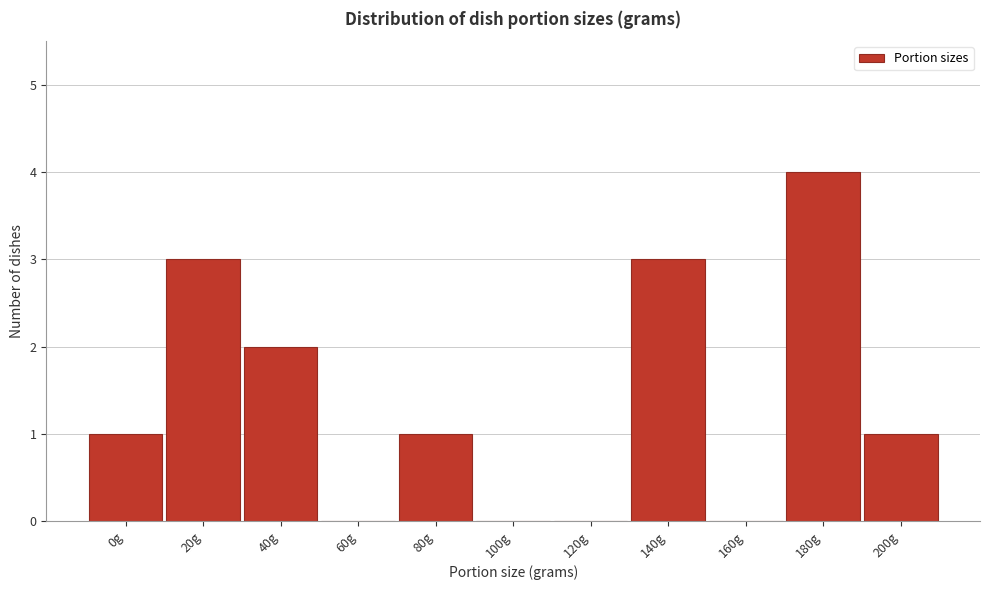

Reading left to right, what are all the values shown in this chart?

0g=1	20g=3	40g=2	60g=0	80g=1	100g=0	120g=0	140g=3	160g=0	180g=4	200g=1